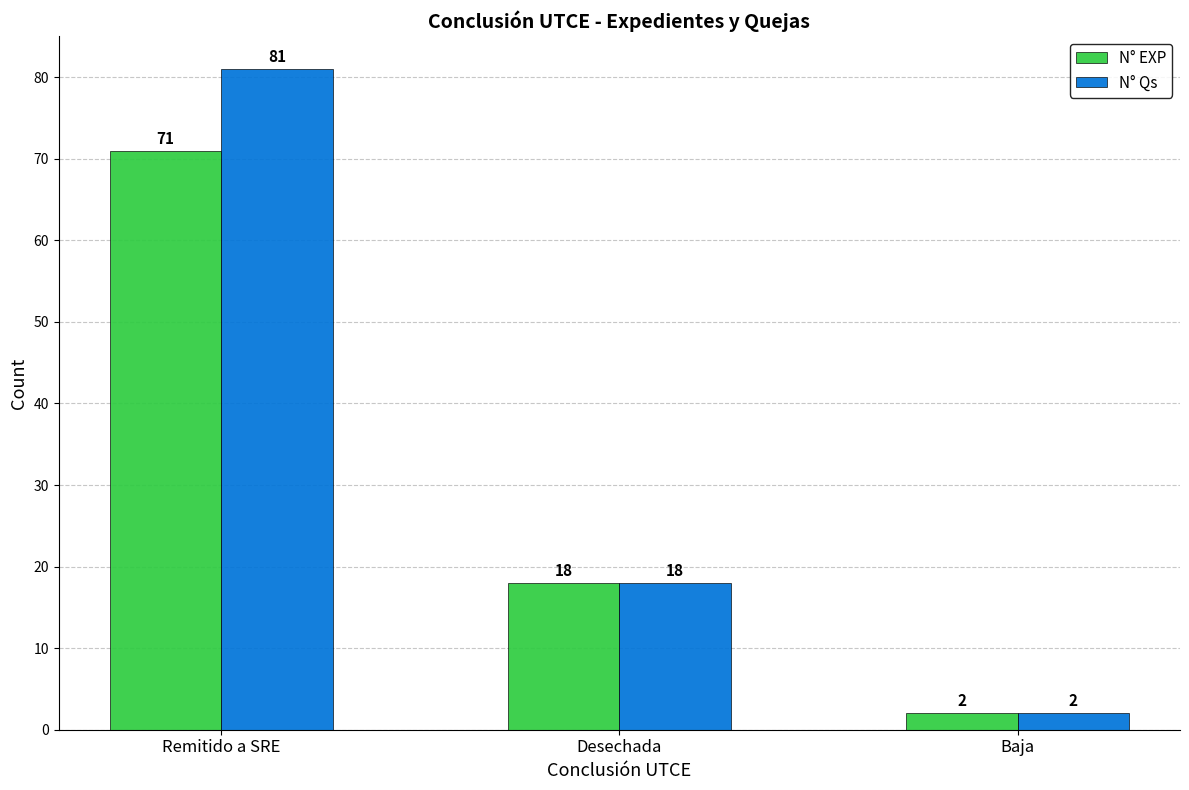

What is the difference between the N° EXP values at Desechada and Remitido a SRE?

53